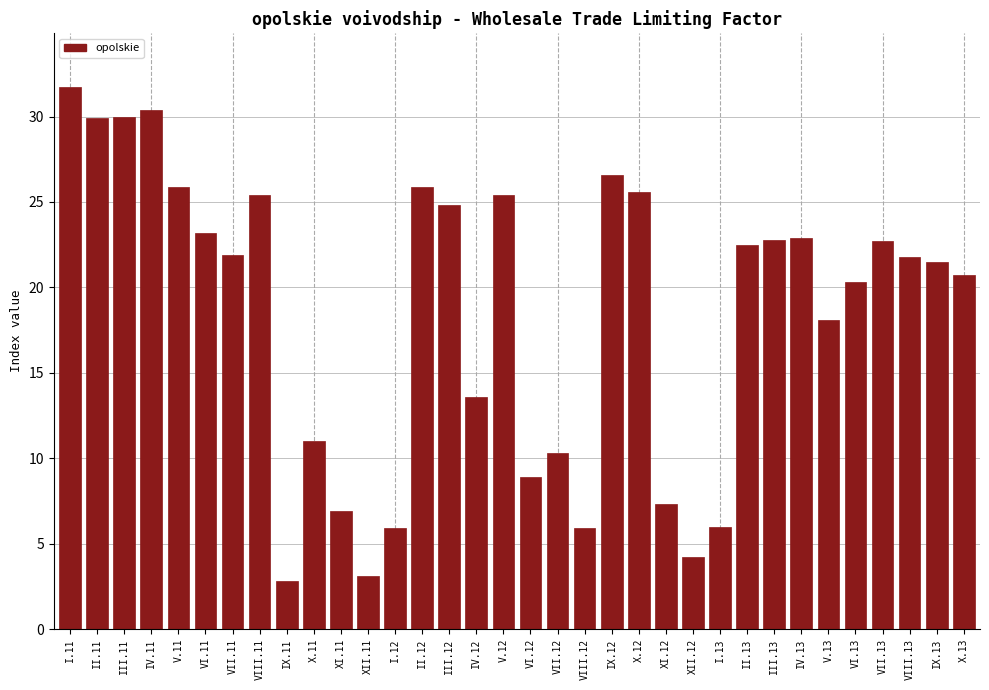

Is it true that the value at VI.12 is 1.8?

False